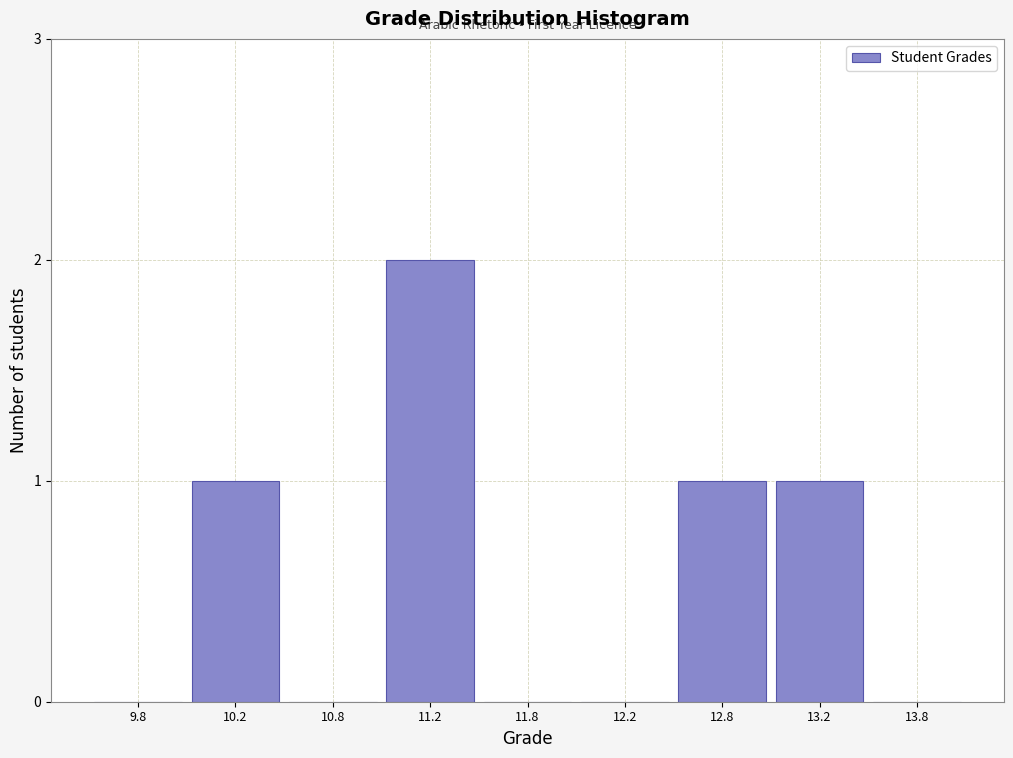

Reading left to right, extract all data points from this chart.

9.8=0	10.2=1	10.8=0	11.2=2	11.8=0	12.2=0	12.8=1	13.2=1	13.8=0